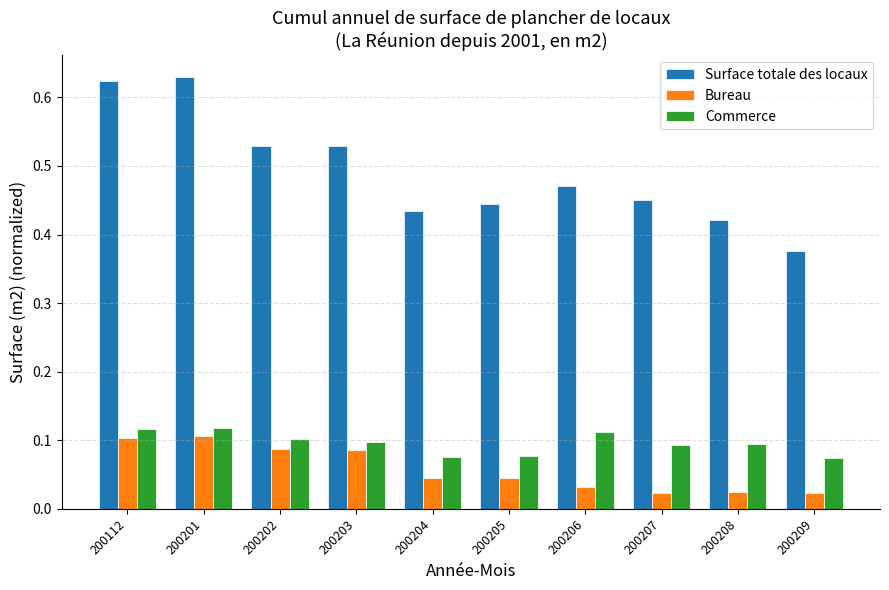

What are all the series names shown in the legend?

Surface totale des locaux, Bureau, Commerce